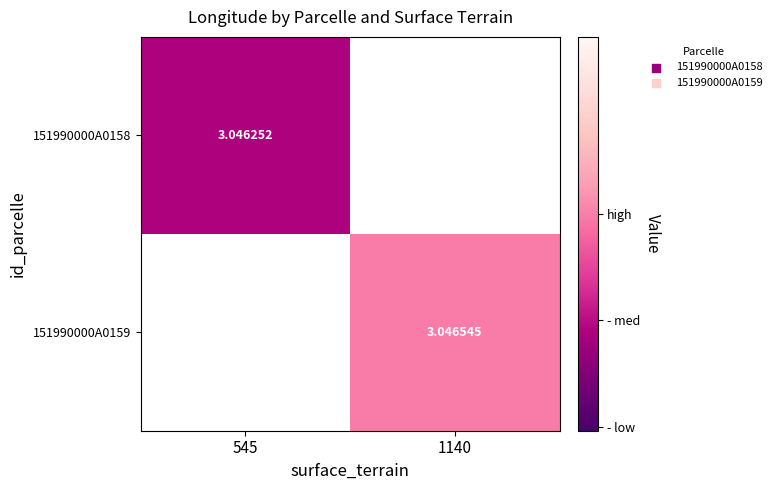

Which has a higher value, 545 or 1140?

1140